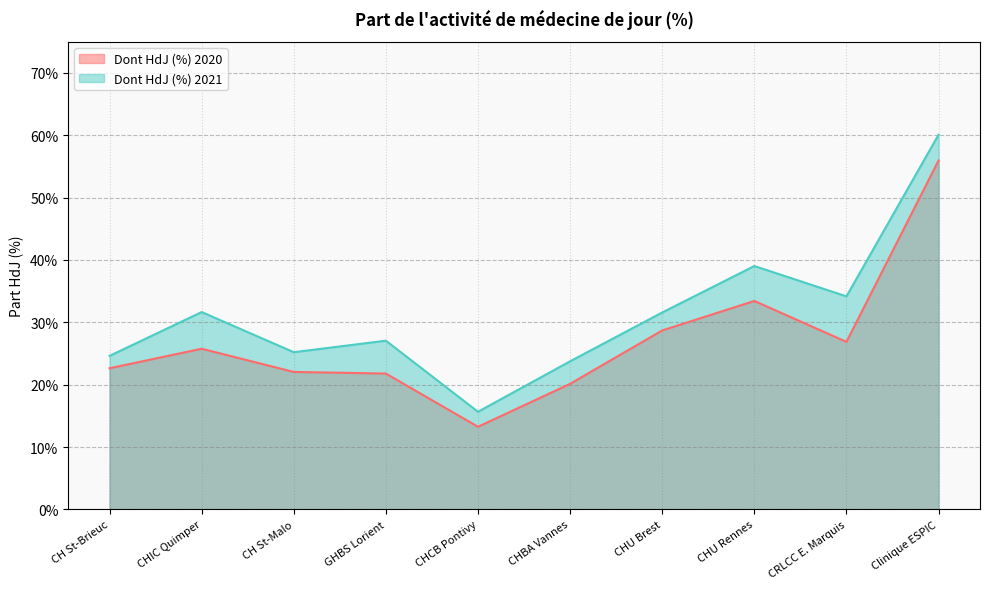

What is the highest value of the Dont HdJ (%) 2021 series?

0.6